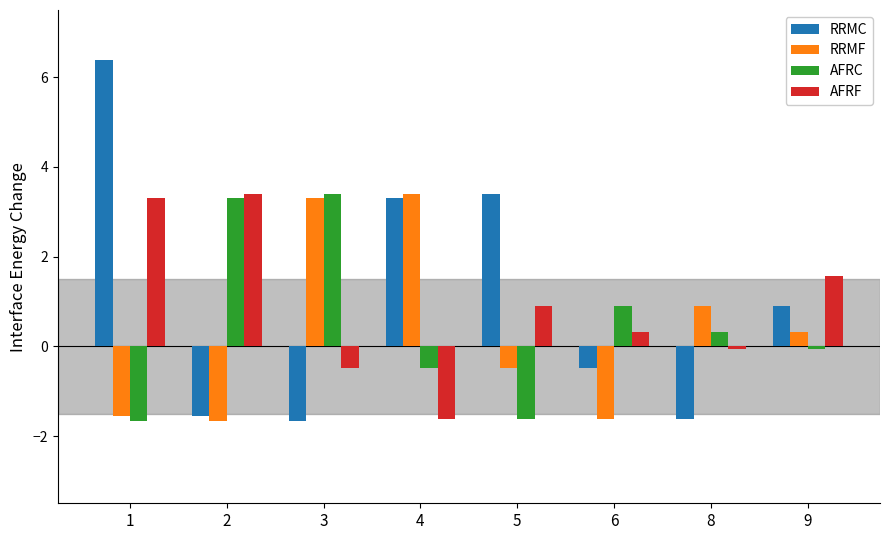

The value of AFRC at 8 is 0.3. True or false?

True